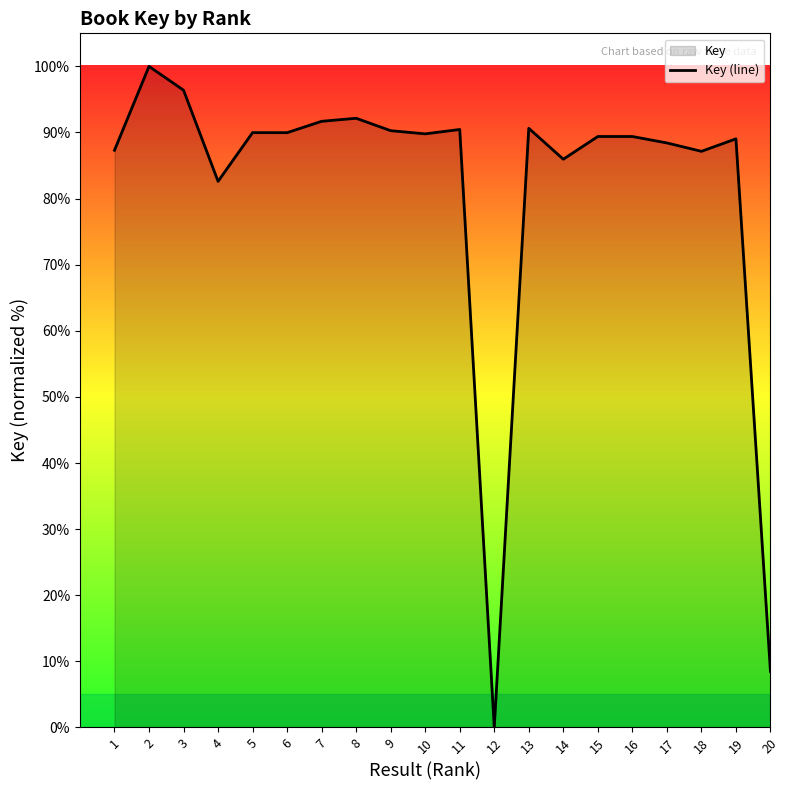

What is the change in value from 5 to 8?

+2.2